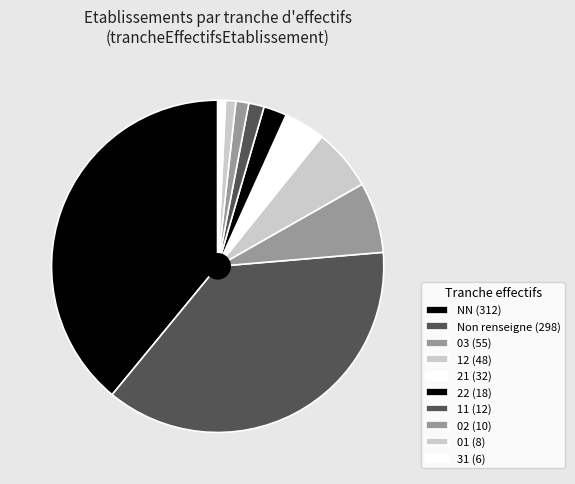

How many segments does this pie chart have?

10